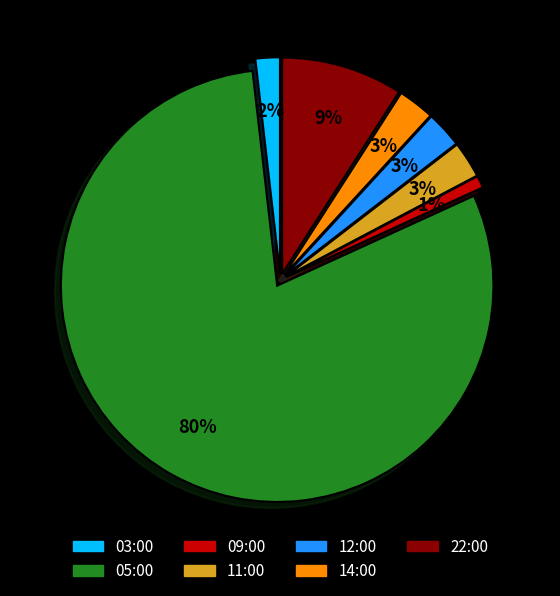

What is the change in value from 03:00 to 11:00?

+1